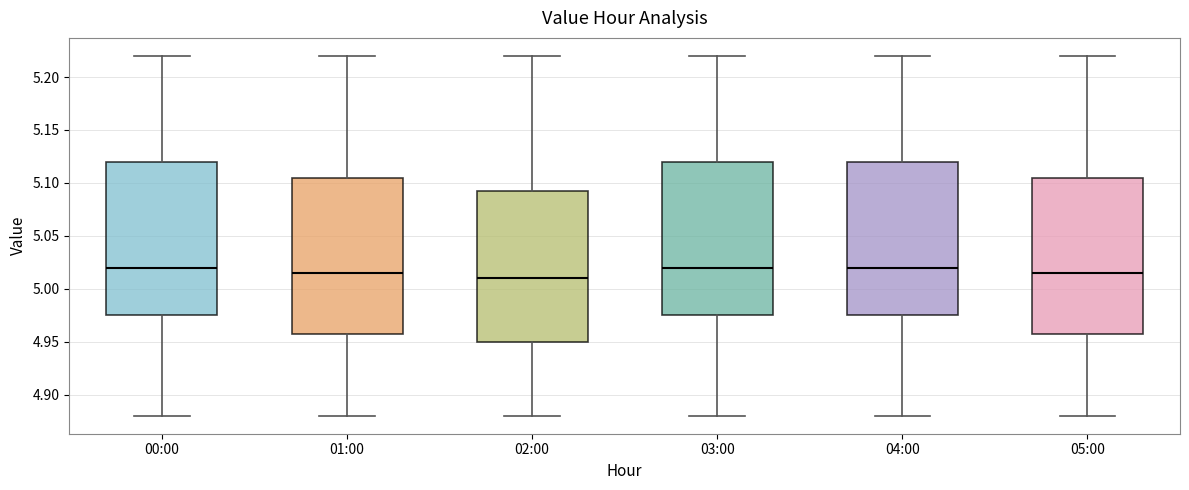

Where is the upper edge of the box for 05:00 on the y-axis? The values are not printed on the chart, so give them approximately, as read against the axis.

5.105